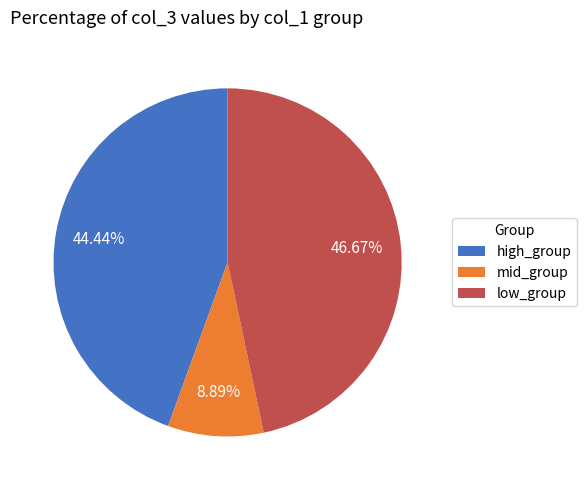

Combined, do high_group and low_group account for over 50%?

Yes